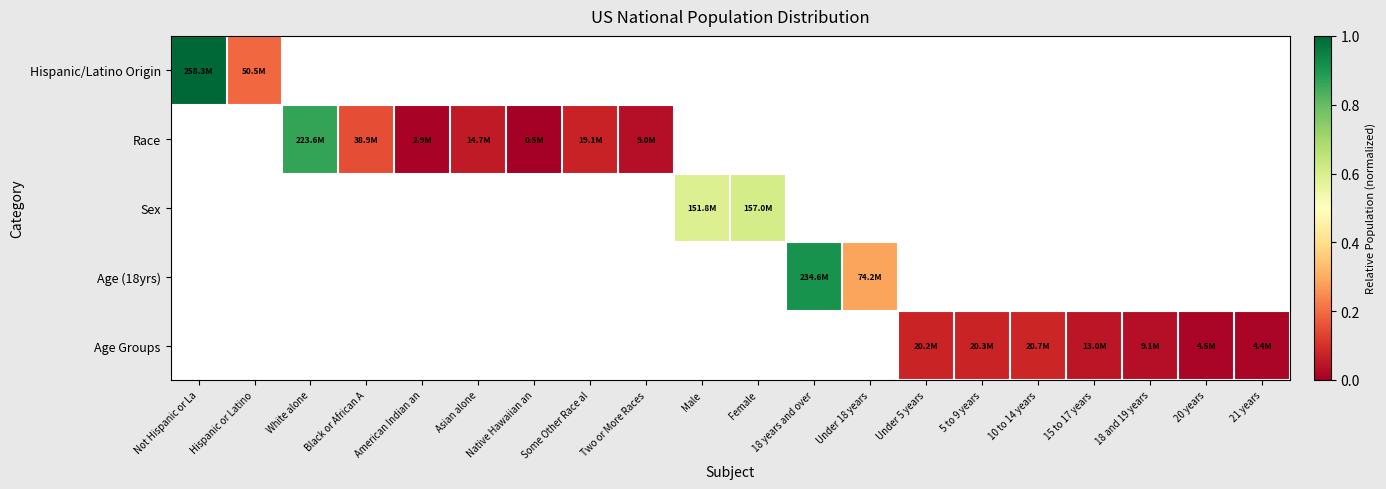

List the series in order of their overall mean, highest first.

Hispanic/Latino Origin, Race, Sex, Age (18yrs), Age Groups